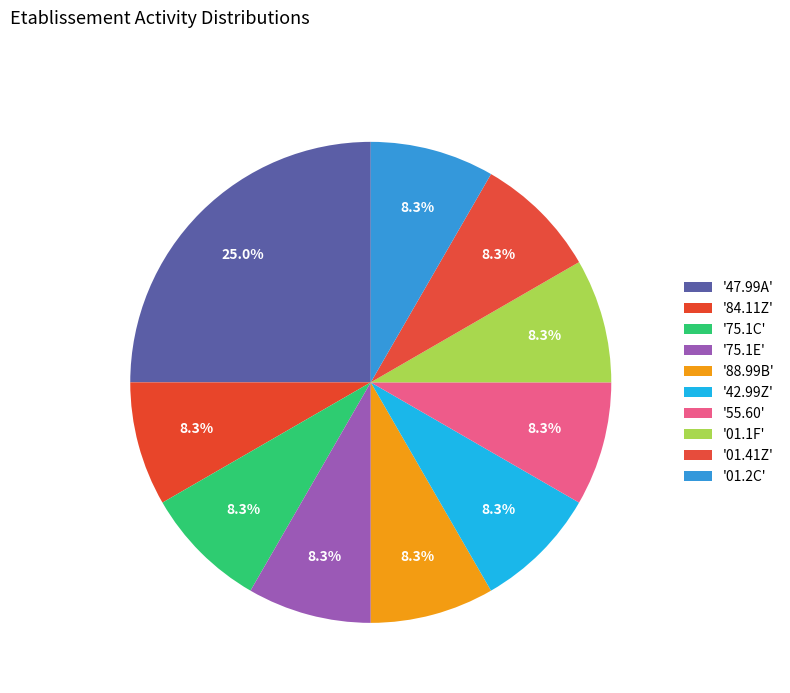

What is the smallest slice in the pie chart?

NAFRev2 (88.99B)